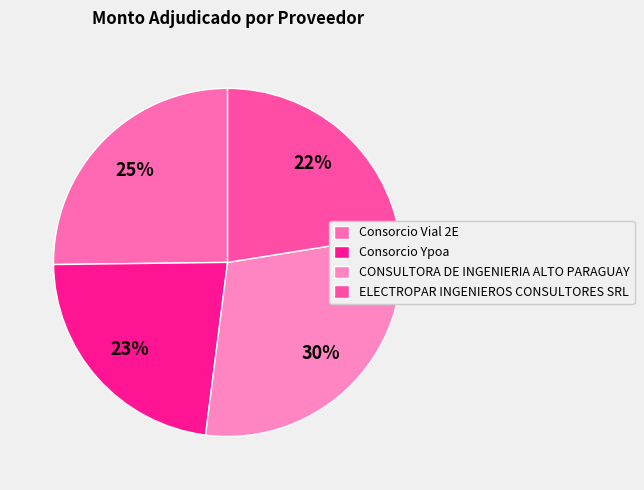

Is it true that Consorcio Ypoa is 23% of the pie?

True